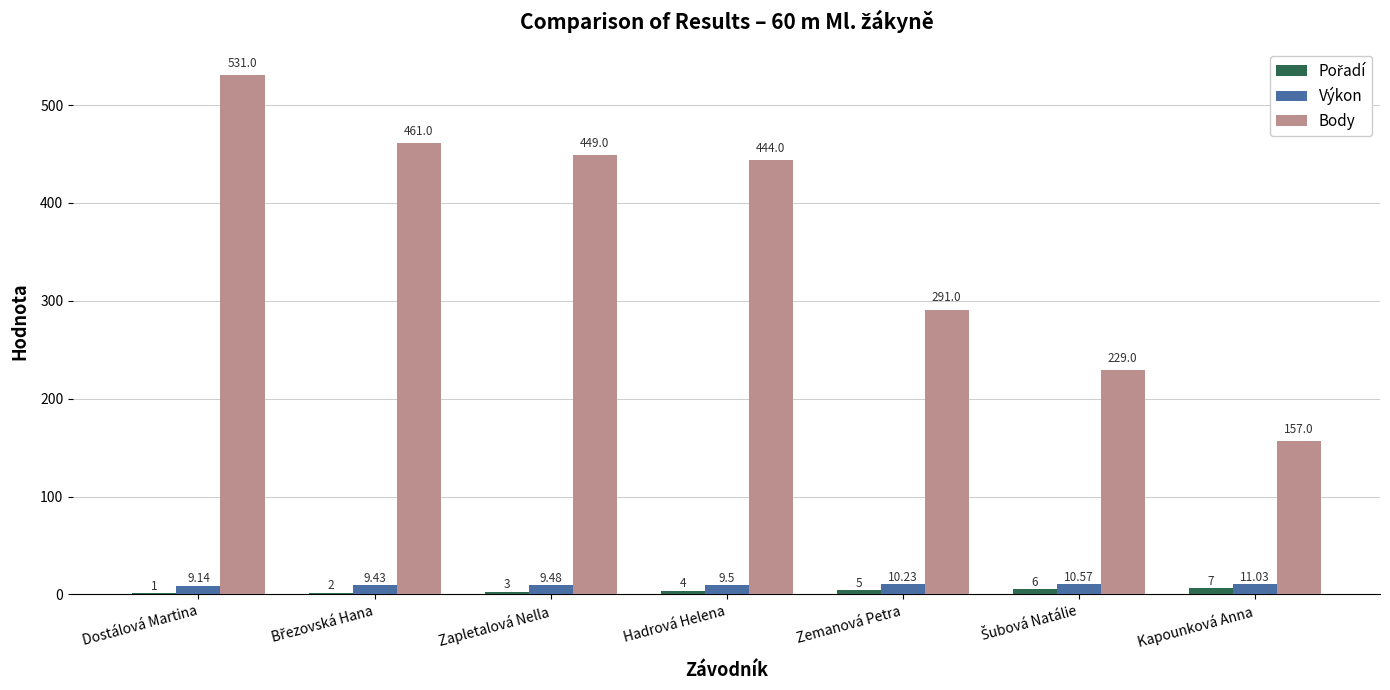

Which series has the largest total across all categories?

Body